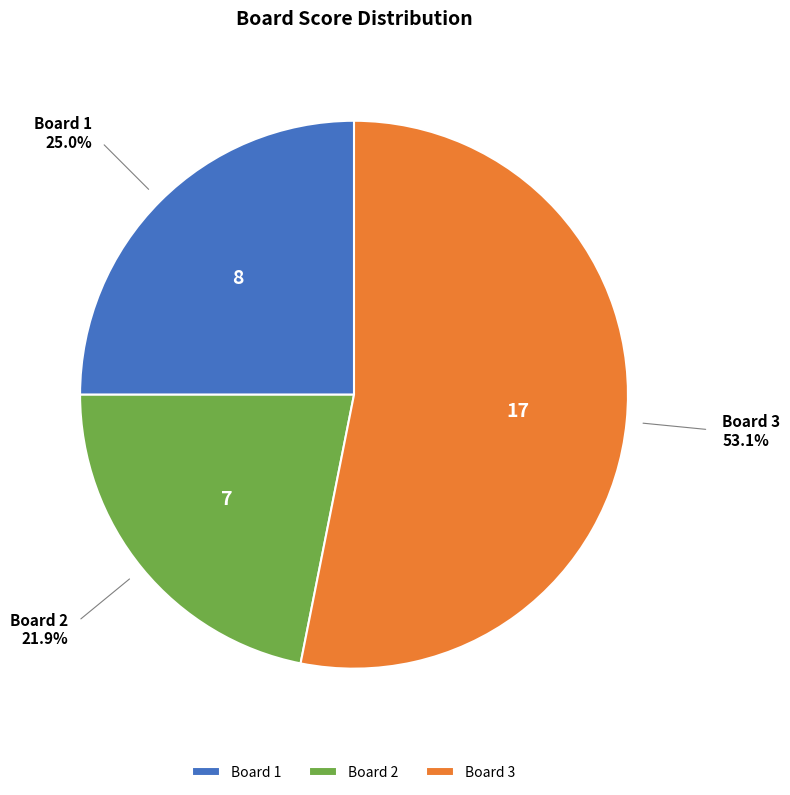

Between Board 3 and Board 1, which is larger?

Board 3